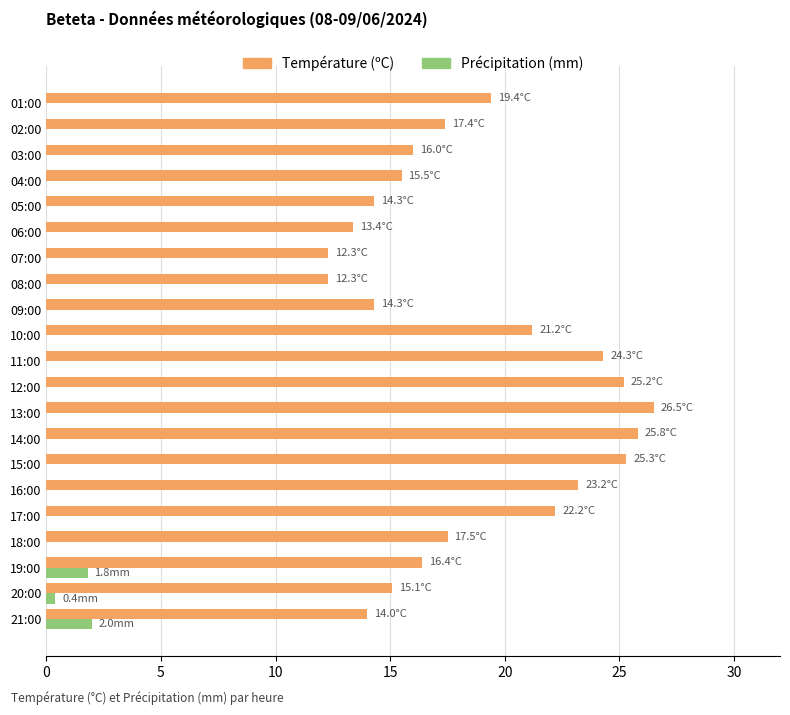

Is the value of Température (ºC) at 06:00 greater than the value of Précipitation (mm) at 09:00?

Yes